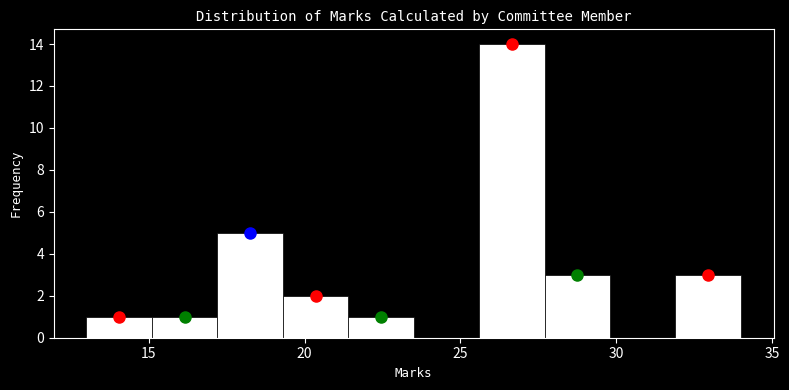

Reading left to right, transcribe this chart: for each bar, give the range it covers on the x-axis and its height. Neither the bar edges nor the heights are printed on the chart, so give them approximately, as read against the axes.

13.0 to 15.1: 1
15.1 to 17.2: 1
17.2 to 19.3: 5
19.3 to 21.4: 2
21.4 to 23.5: 1
23.5 to 25.6: 0
25.6 to 27.7: 14
27.7 to 29.8: 3
29.8 to 31.9: 0
31.9 to 34.0: 3